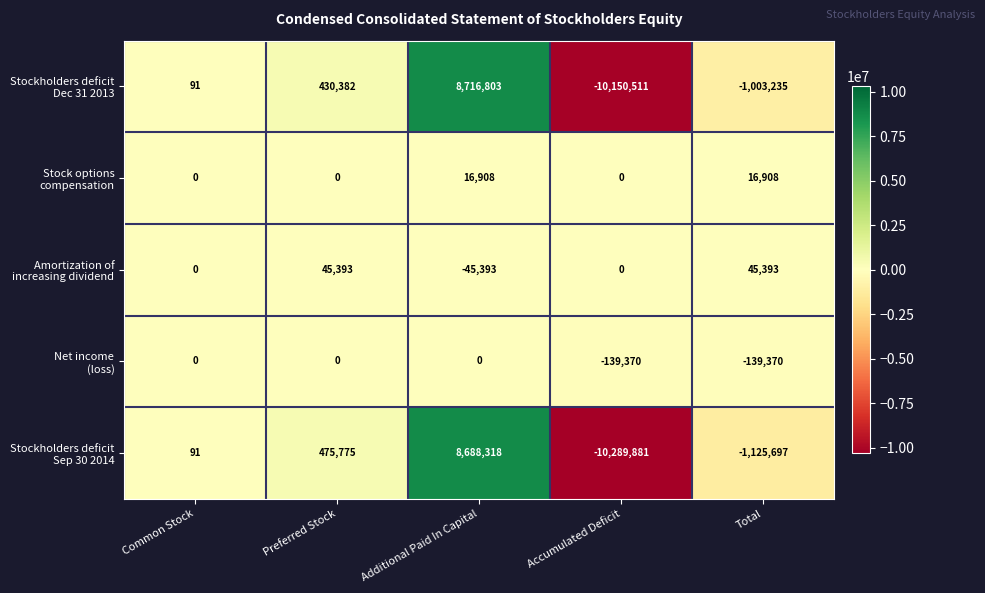

Which category has the lowest value across all series?

Accumulated Deficit